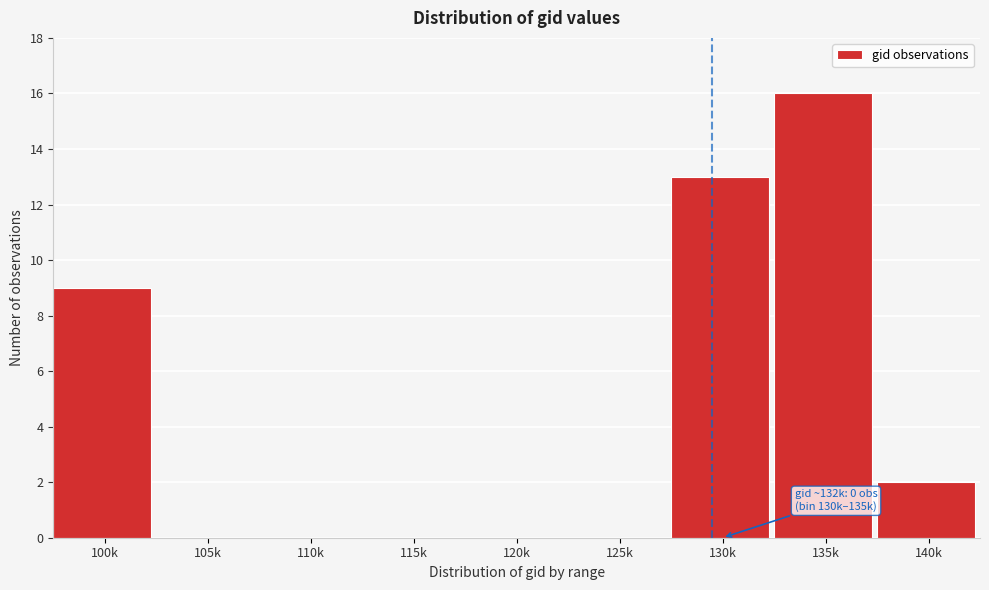

Reading left to right, transcribe all the data shown in this chart.

100k=9	105k=0	110k=0	115k=0	120k=0	125k=0	130k=13	135k=16	140k=2